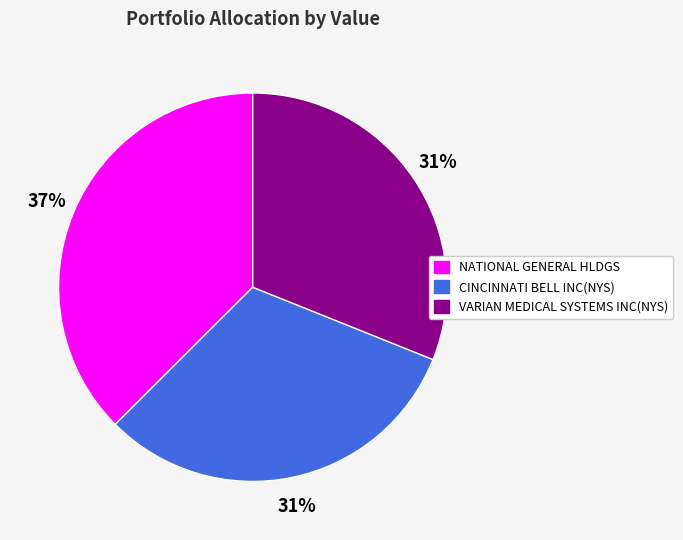

Which category has the biggest portion of the pie?

NATIONAL GENERAL HLDGS